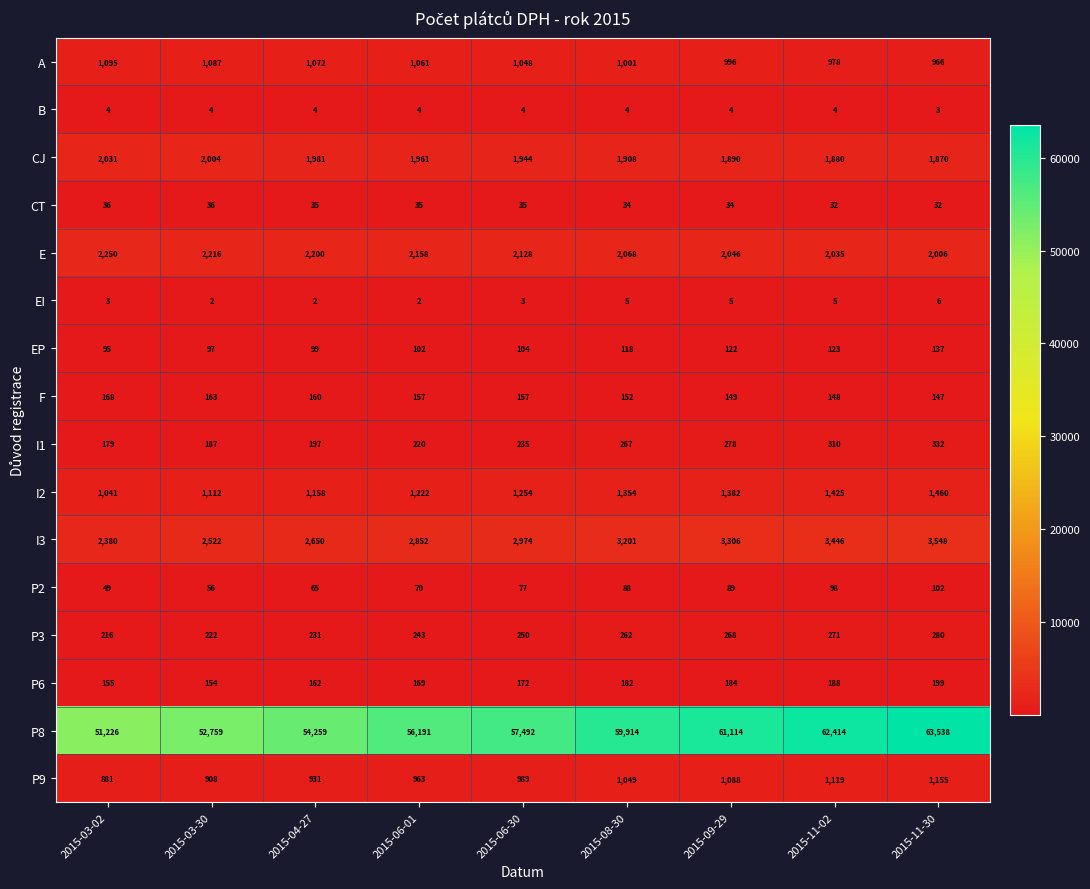

What is the spread (max minus min) of values at 2015-06-30?

57489